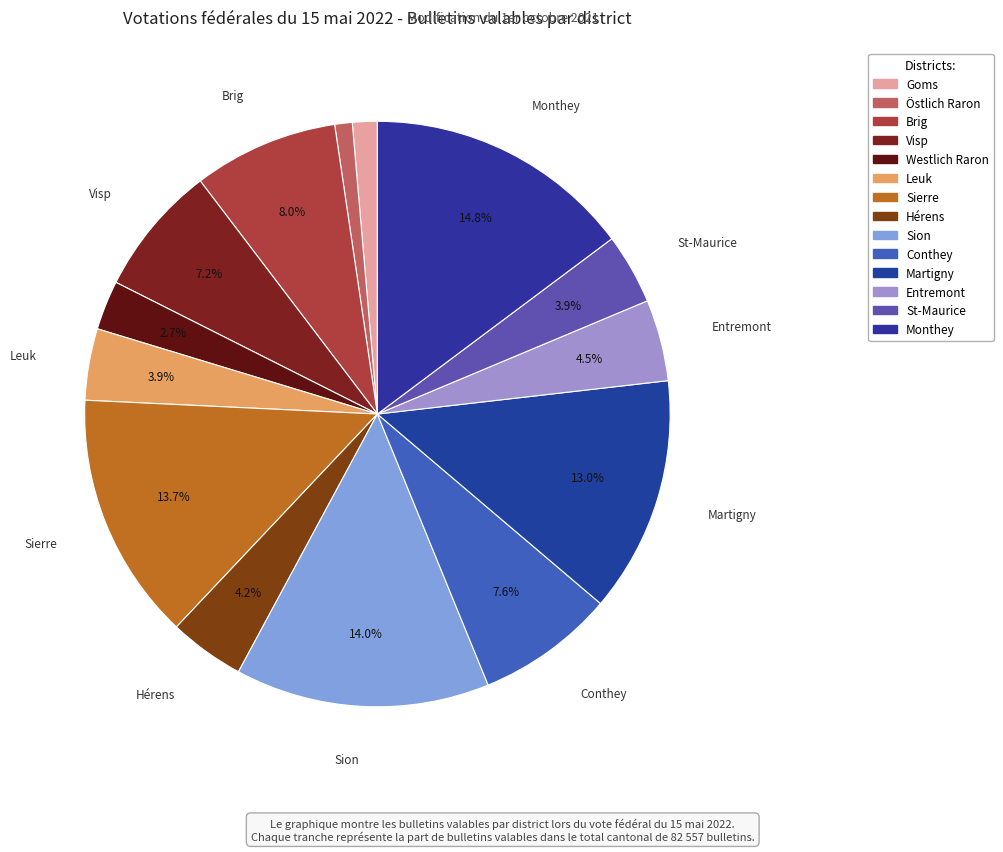

Does Hérens account for over 50% of the chart?

No